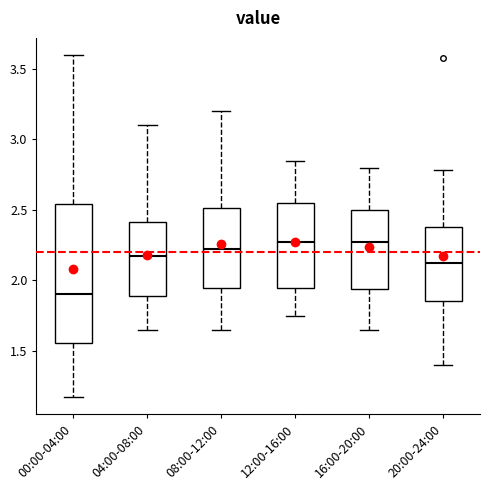

Reading left to right, transcribe this box plot: for each box, give where its median line is, the range the box spans, and where its two whiskers end, as read against the y-axis. The values are not printed on the chart, so give them approximately, as read against the axis.

00:00-04:00: median 1.90, box 1.55 to 2.55, whiskers 1.15 to 3.60
04:00-08:00: median 2.20, box 1.90 to 2.40, whiskers 1.65 to 3.10
08:00-12:00: median 2.25, box 1.95 to 2.50, whiskers 1.65 to 3.20
12:00-16:00: median 2.30, box 1.95 to 2.55, whiskers 1.75 to 2.85
16:00-20:00: median 2.30, box 1.95 to 2.50, whiskers 1.65 to 2.80
20:00-24:00: median 2.15, box 1.85 to 2.40, whiskers 1.40 to 2.80